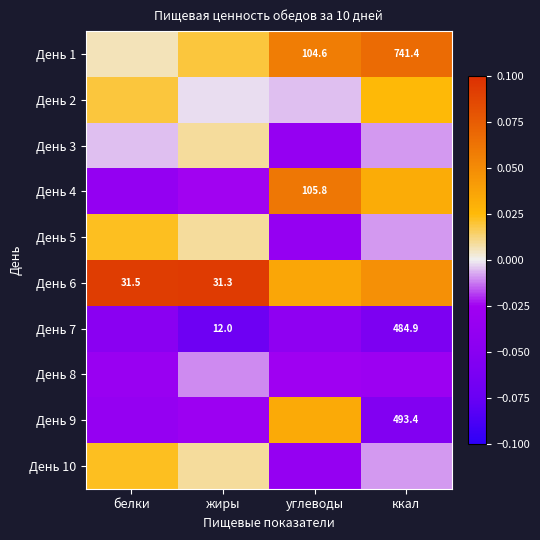

List the labels in order of День 9 value, smallest first.

ккал, белки, жиры, углеводы